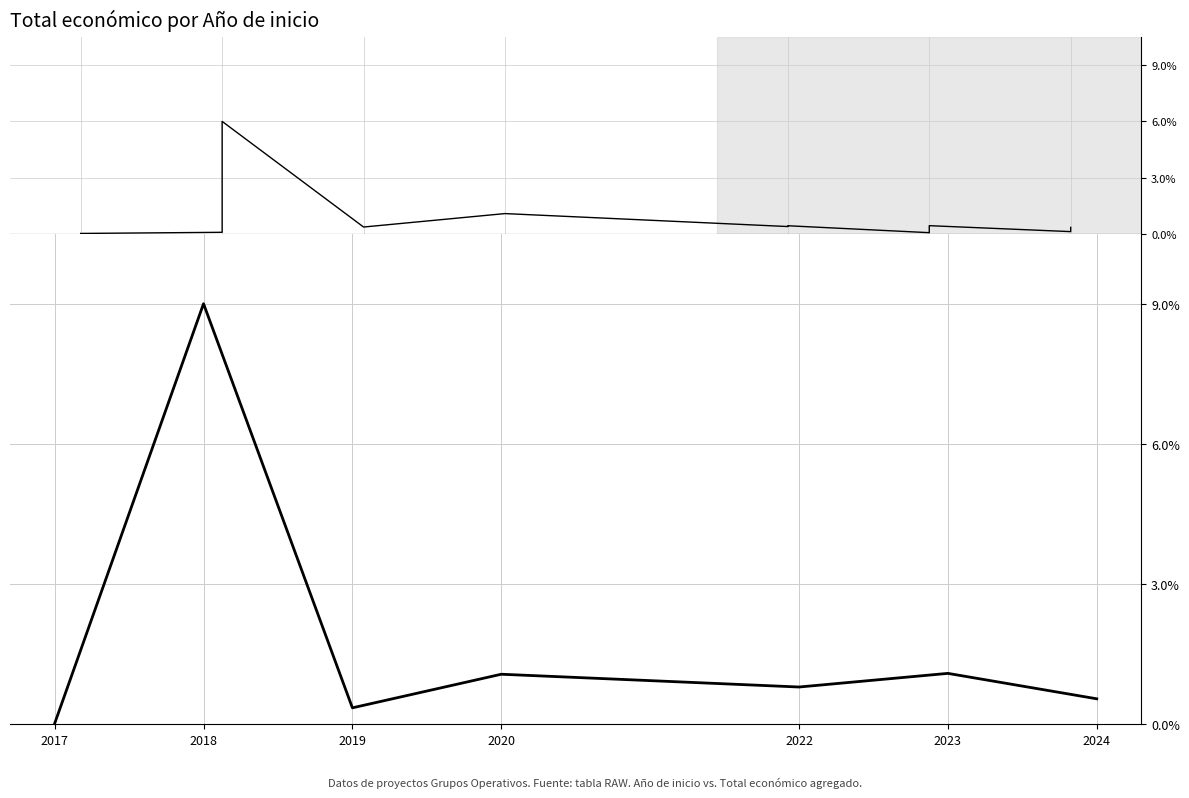

True or false: the data shows 1.1 at 2020.

True